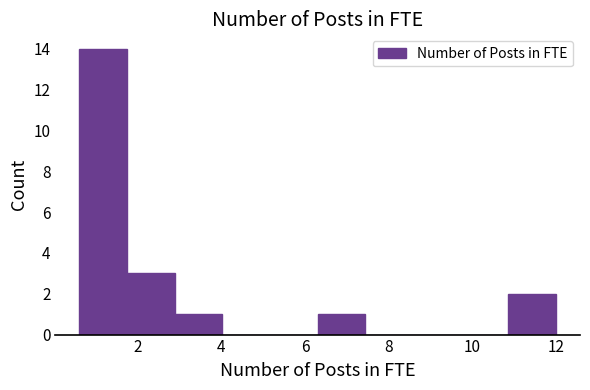

How tall is the bar that spans 10.86 to 12.00 on the x-axis? Neither the bar edges nor the heights are printed on the chart, so give them approximately, as read against the axes.

2